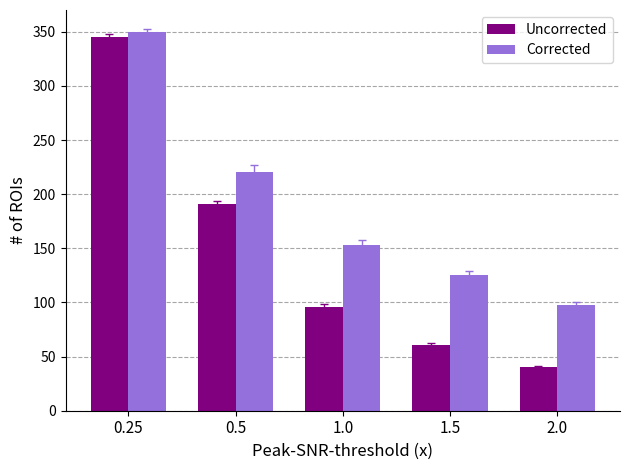

Which series has the largest total across all categories?

Corrected